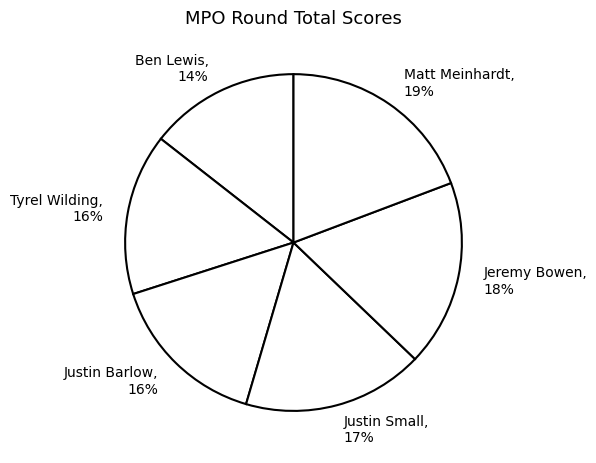

To the nearest percent, what percentage of the pie is Justin Barlow?

16%